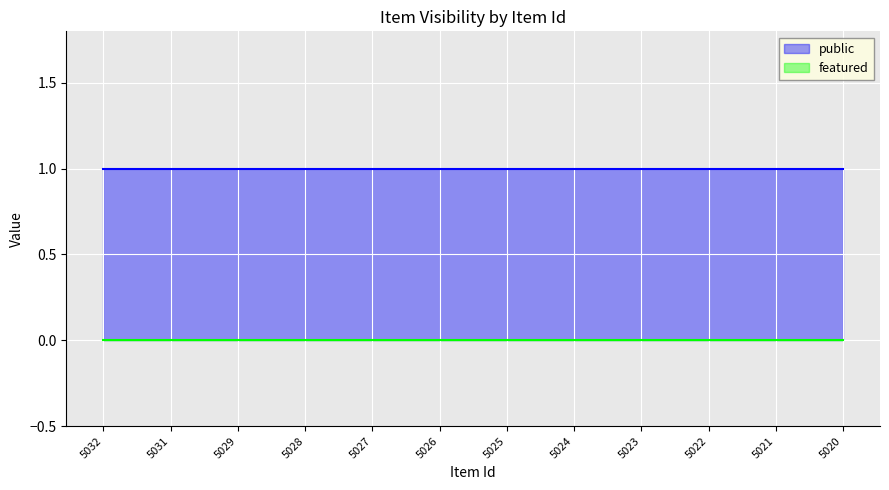

Count the number of data series in this chart.

2